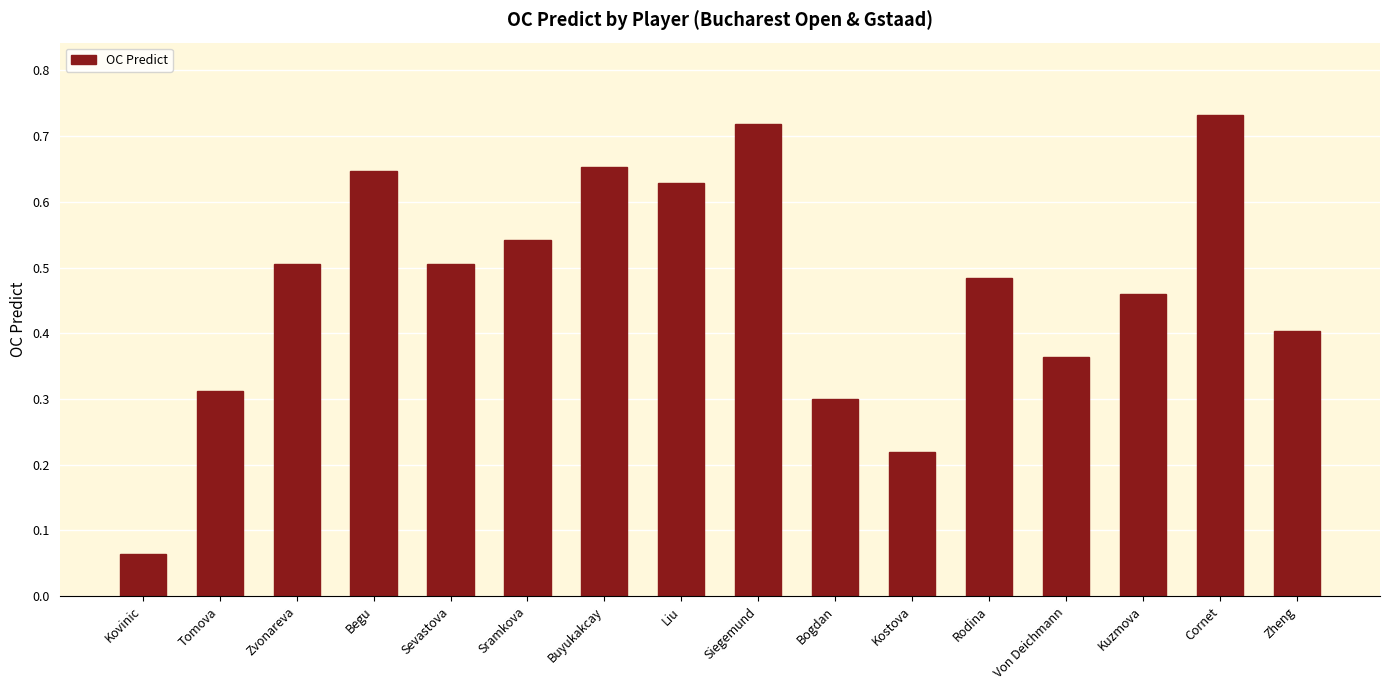

At which category does the chart reach its minimum across all series?

Kovinic